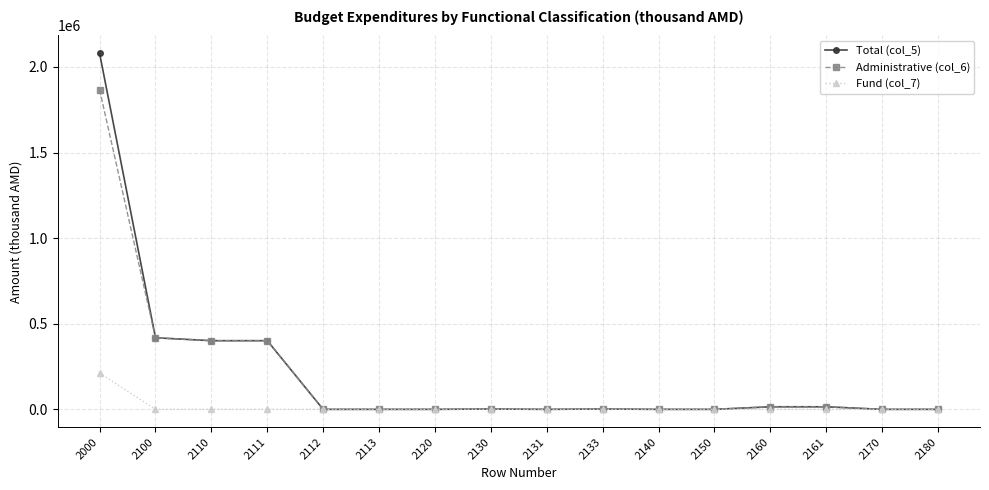

At which category is the sum across all series the highest?

2000